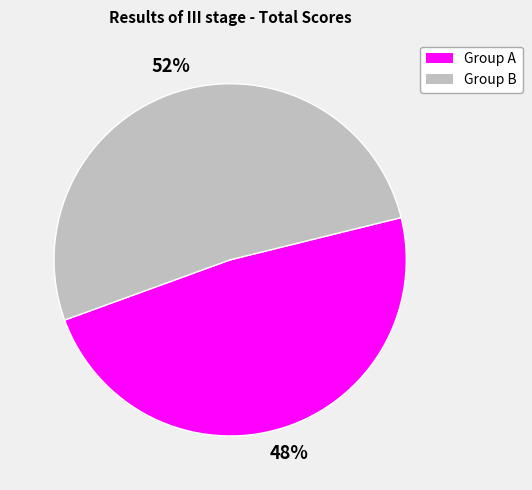

How many segments does this pie chart have?

2